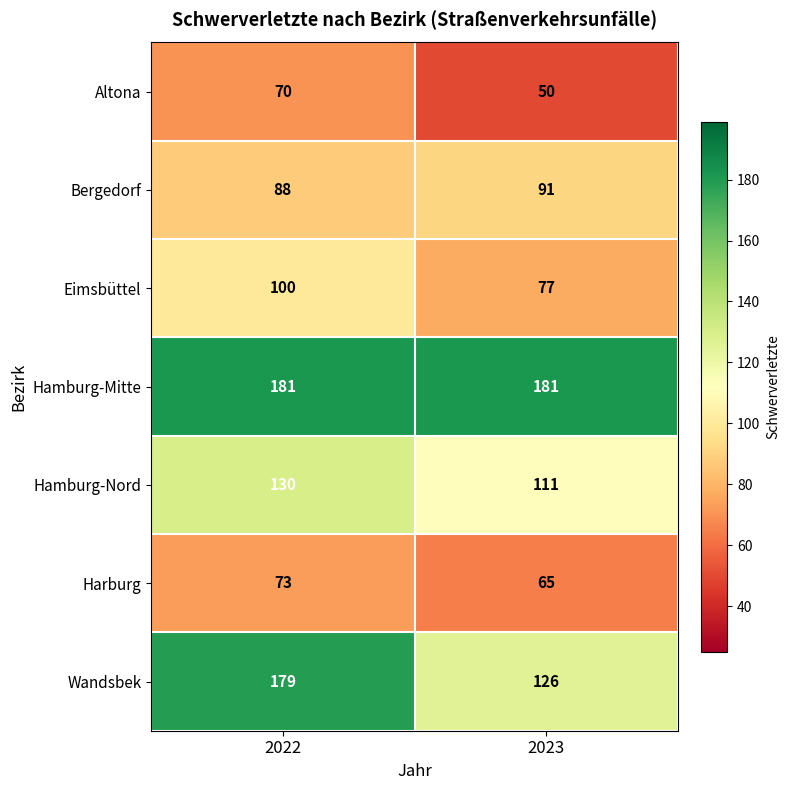

Which series has the largest total across all categories?

Hamburg-Mitte